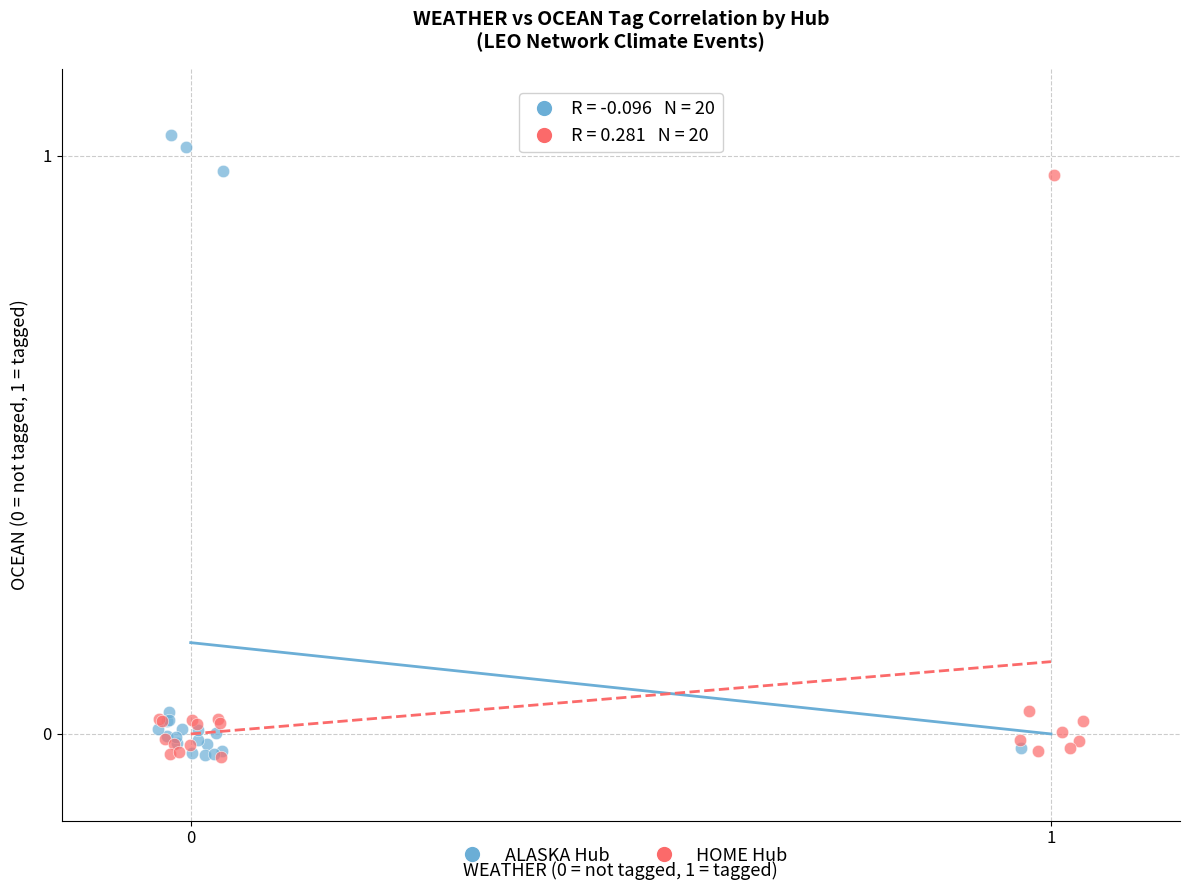

Which series reaches the maximum Y coordinate?

ALASKA Hub